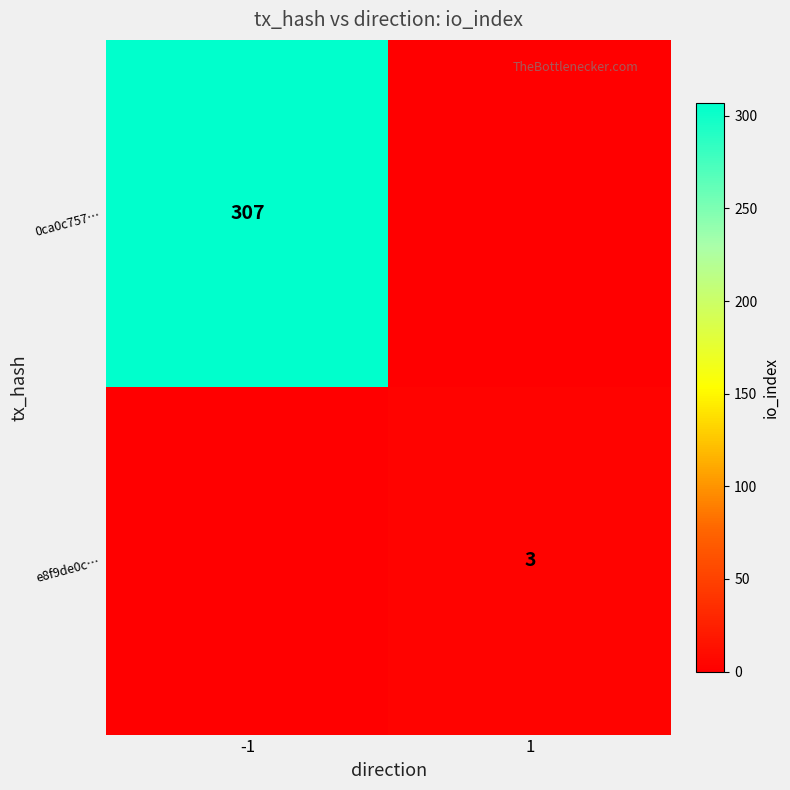

The 0ca0c757… series shows 307 at -1. True or false?

True